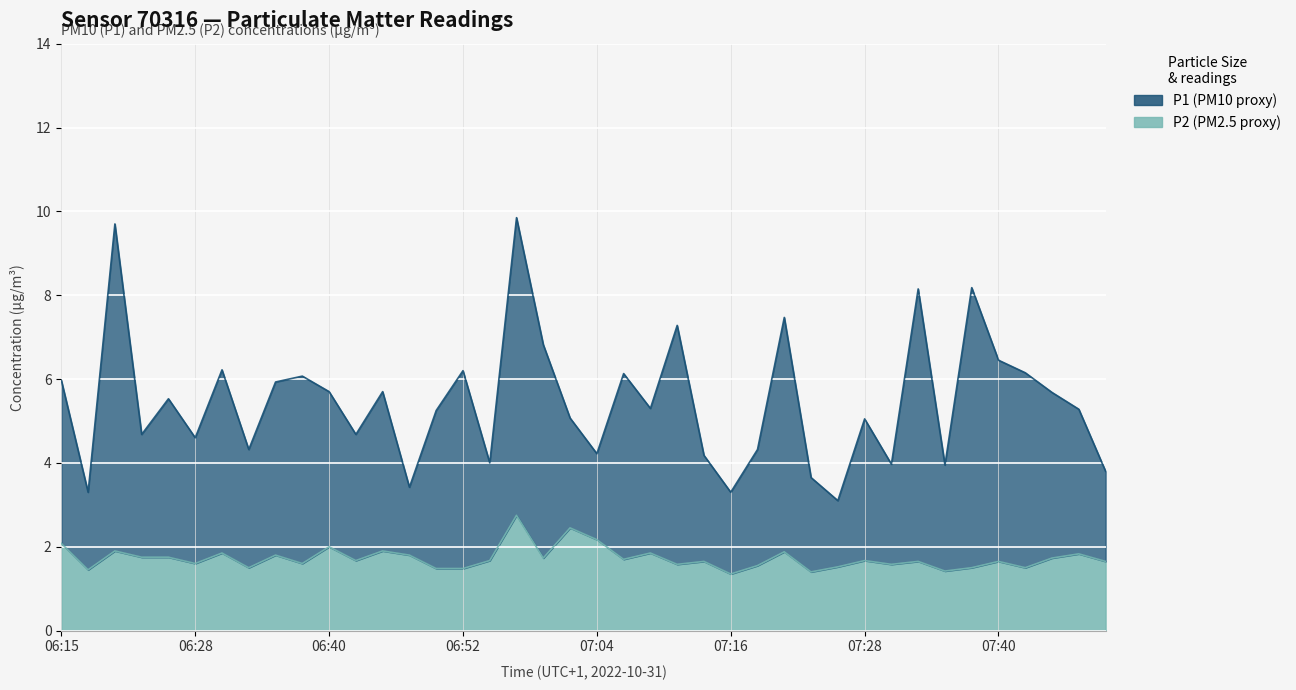

What is the greatest value displayed?

9.8